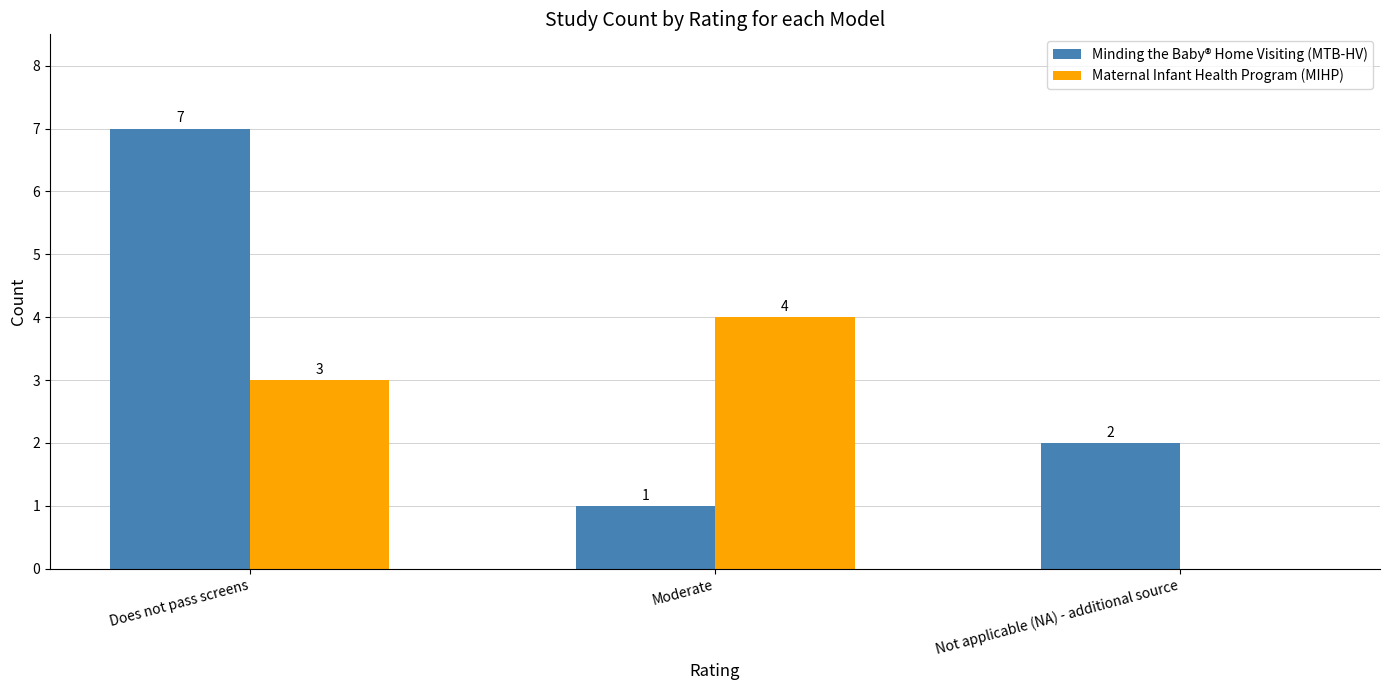

The value of Maternal Infant Health Program (MIHP) at Not applicable (NA) - additional source is 0. True or false?

True